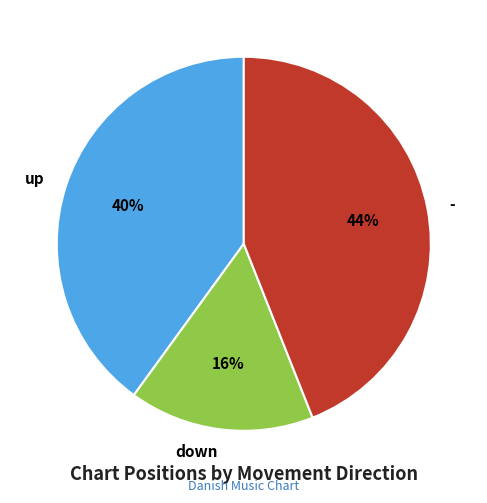

Is there any slice that represents more than half of the pie?

No